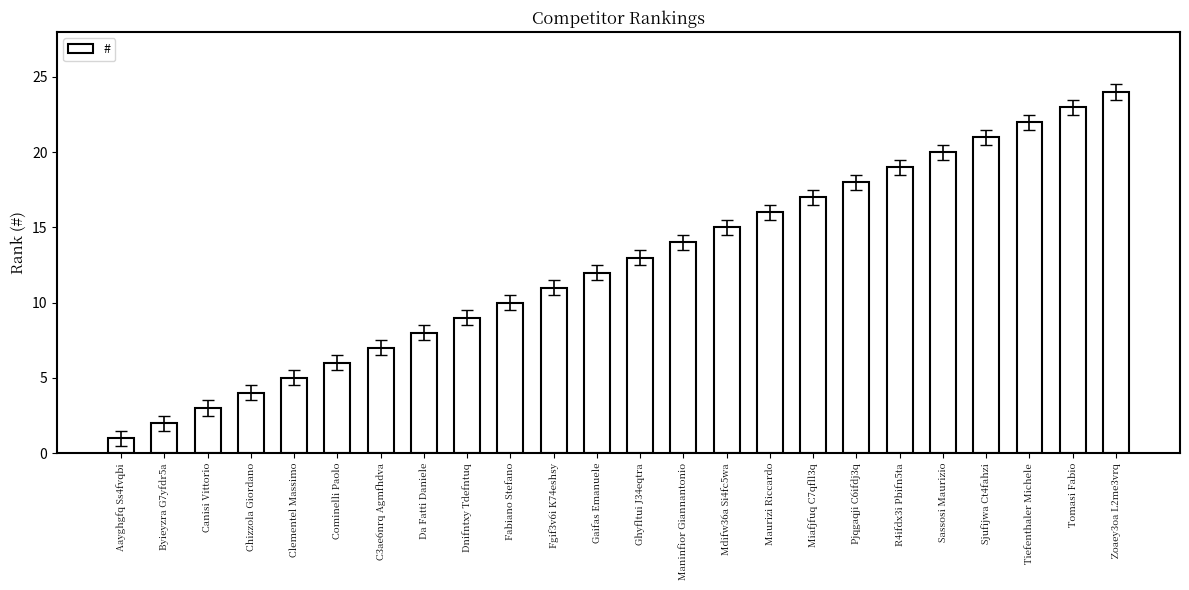

What is the difference between the maximum and minimum values?

23